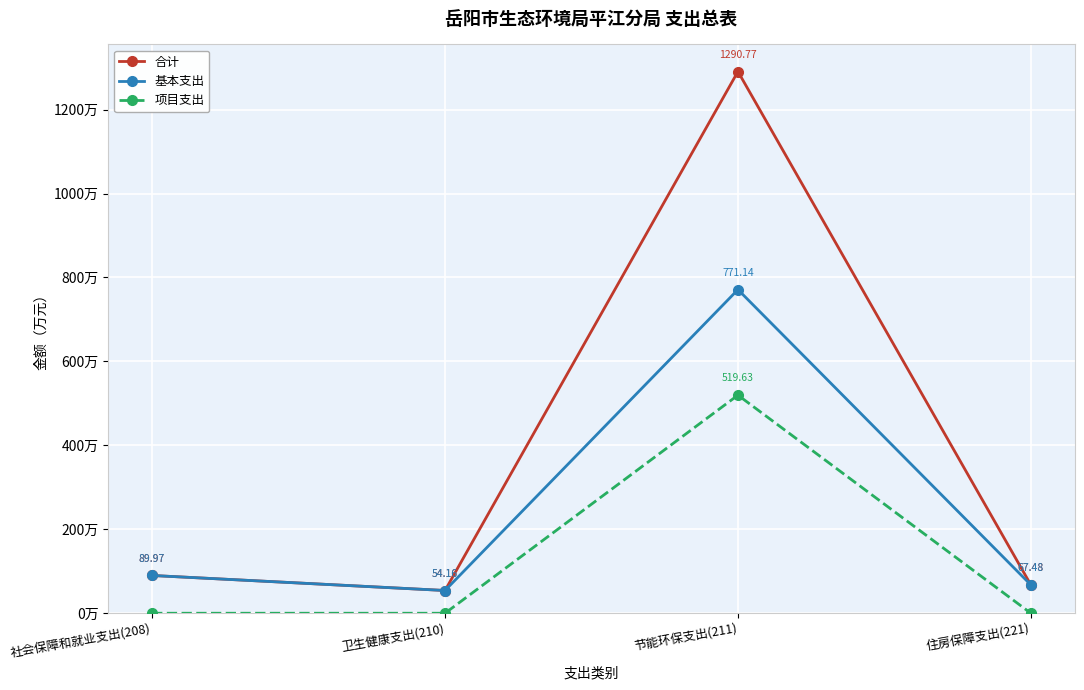

True or false: 基本支出 and 项目支出 cross at least once.

False